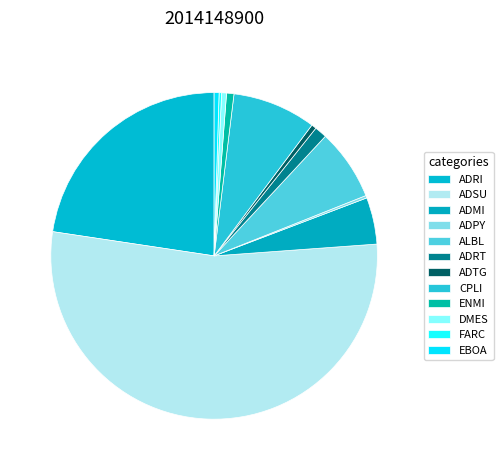

The ADRI slice represents 23% of the pie. True or false?

True